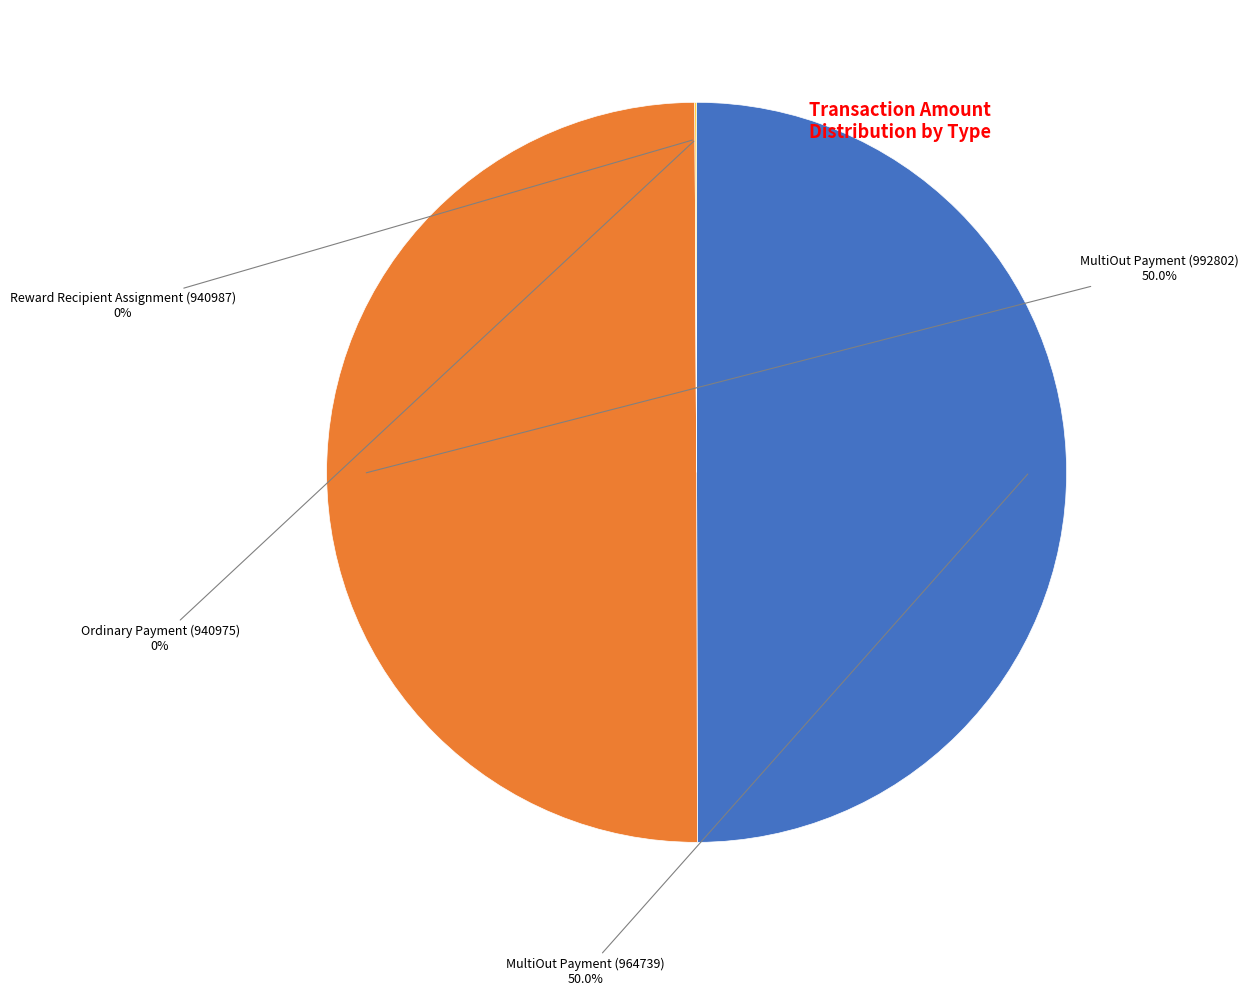

How many segments does this pie chart have?

4